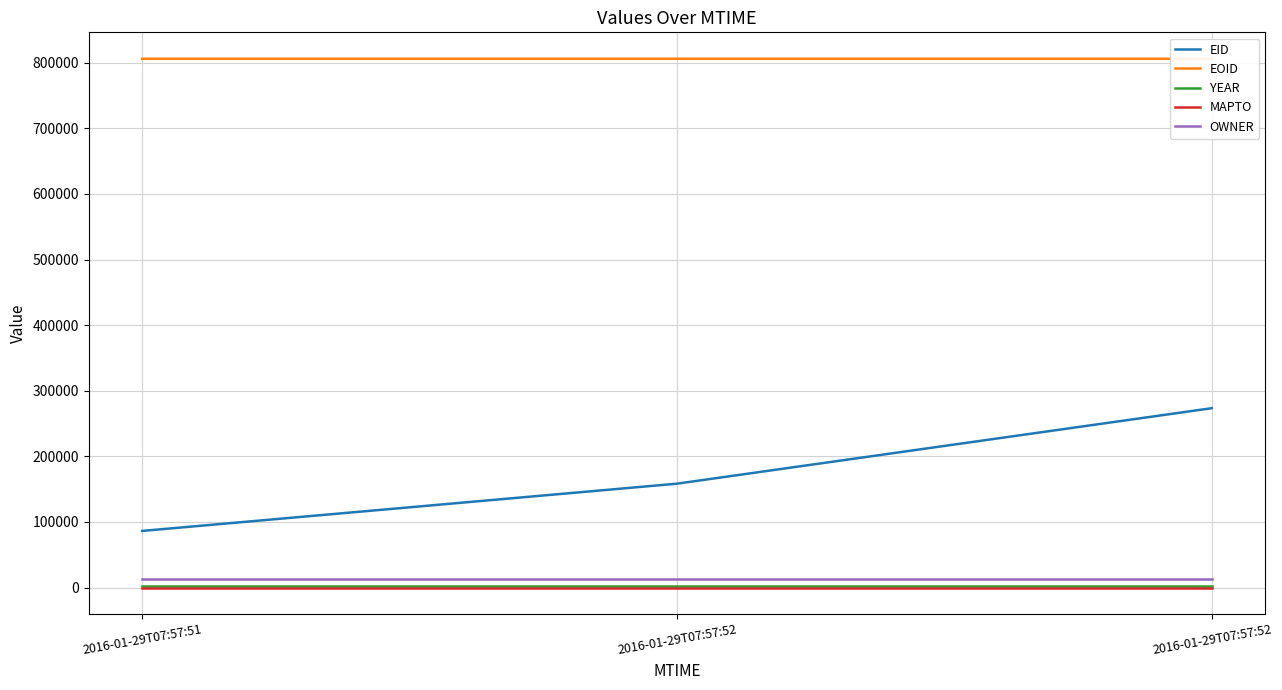

Rank the series at 2016-01-29T07:57:51 from highest to lowest value.

EOID, EID, OWNER, YEAR, MAPTO